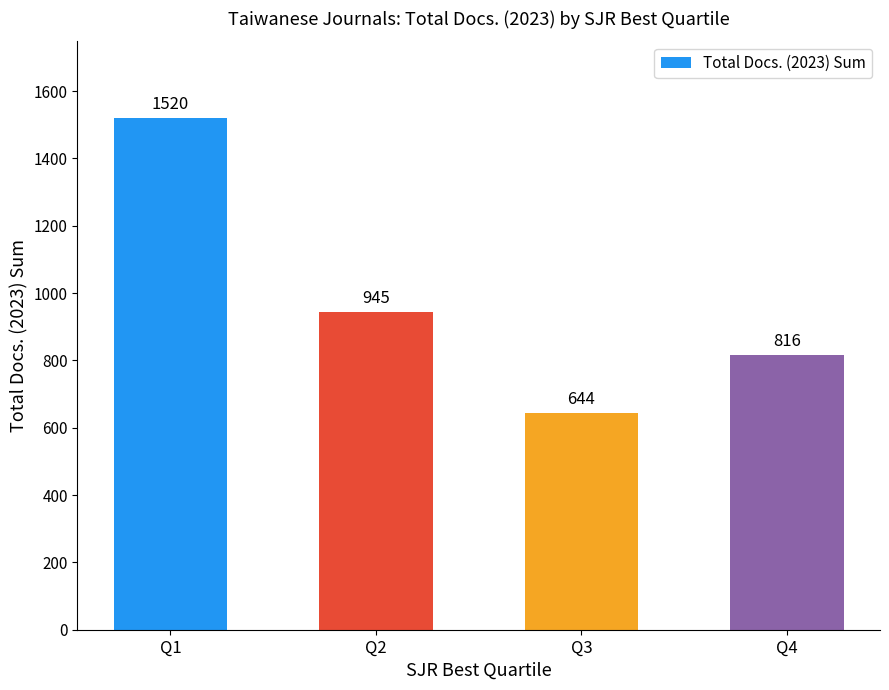

True or false: the data shows 1030 at Q3.

False